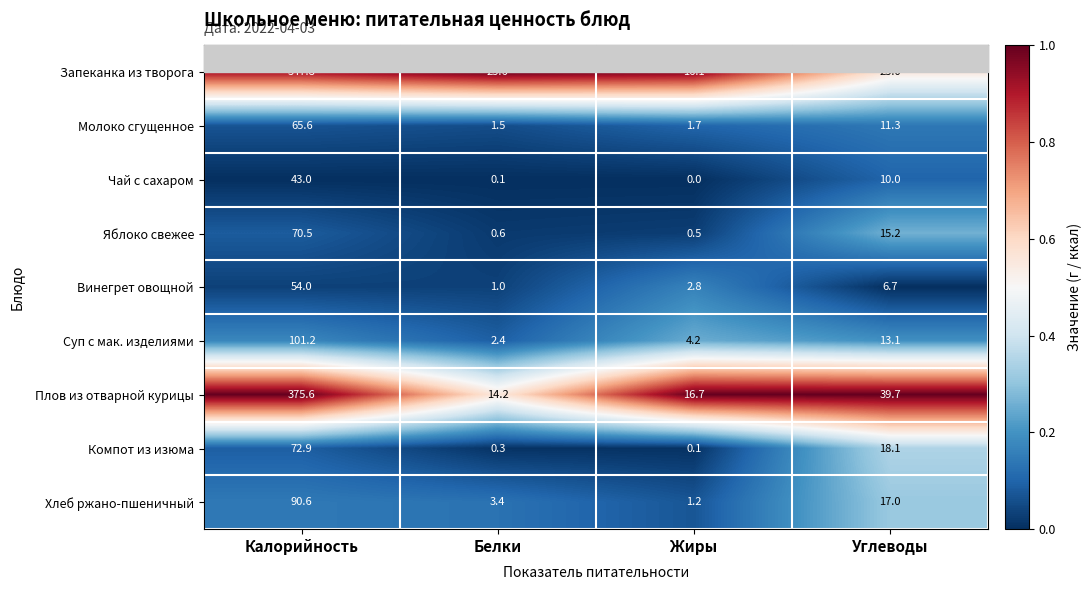

What is the maximum value shown in the chart?

375.6